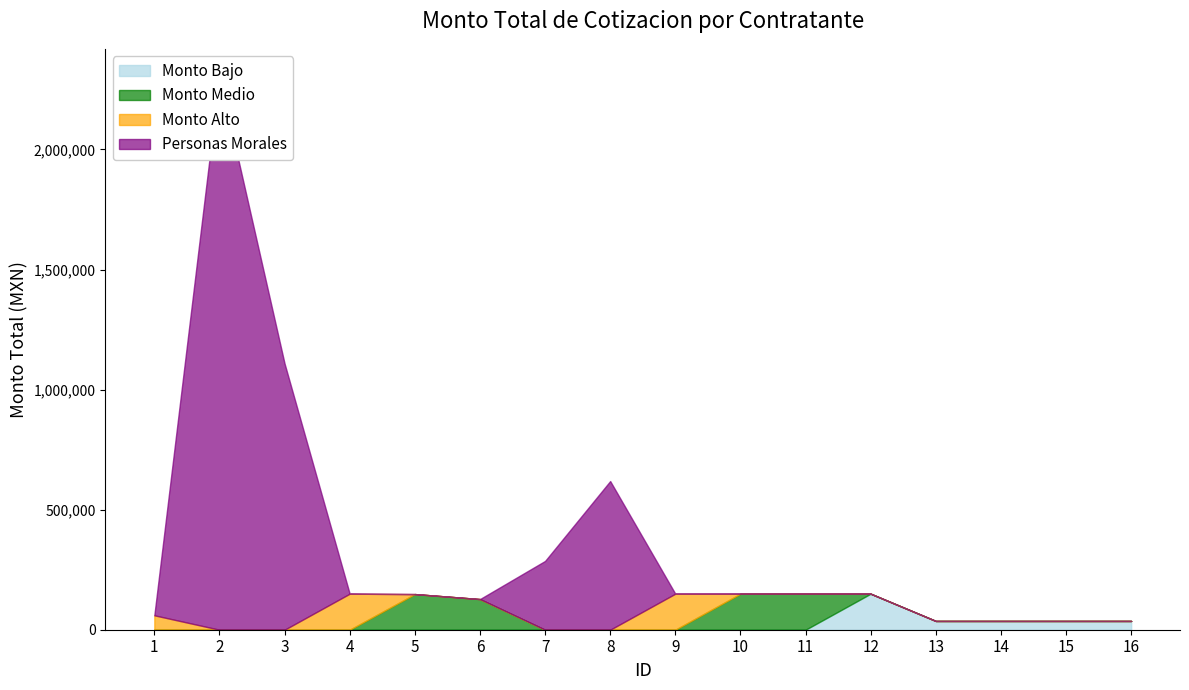

Between 3 and 5, which is larger?

3